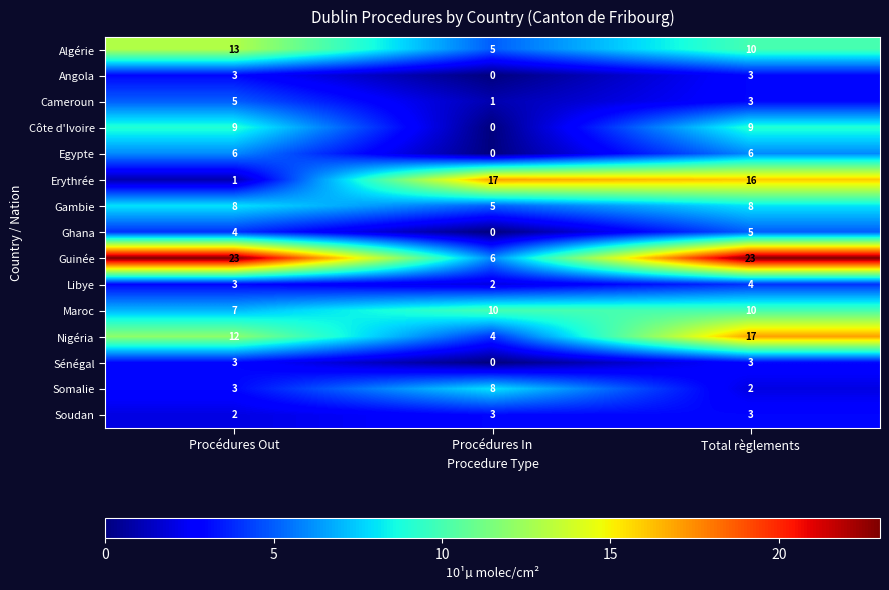

What is the highest value of the Angola series?

3